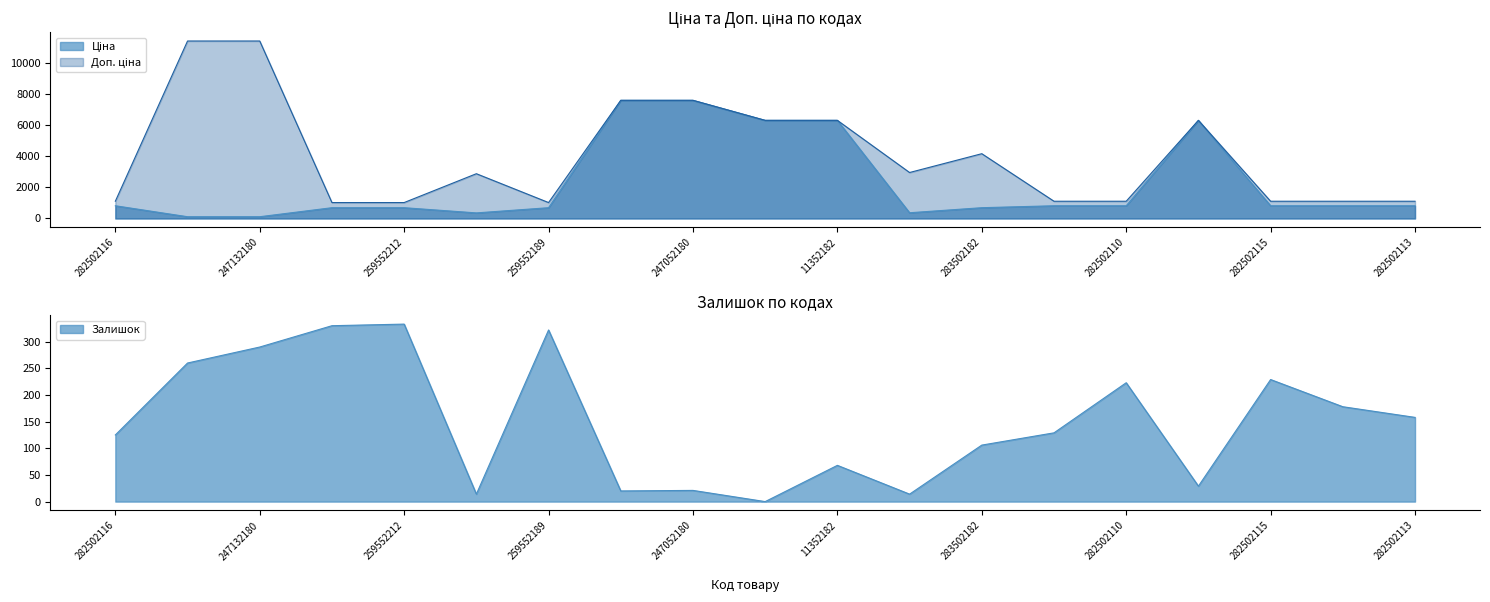

What is the difference between the Ціна values at 259552189 and 282502116?

124.8